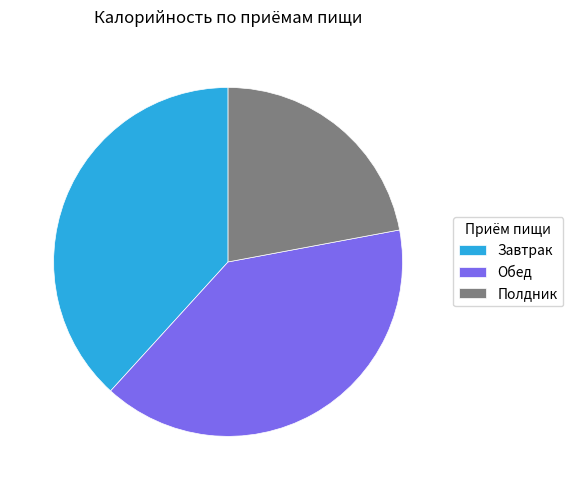

Which slice is the smallest?

Полдник